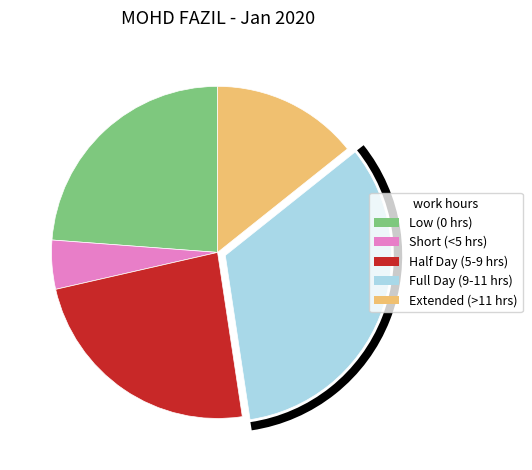

Is there a majority slice in this chart?

No